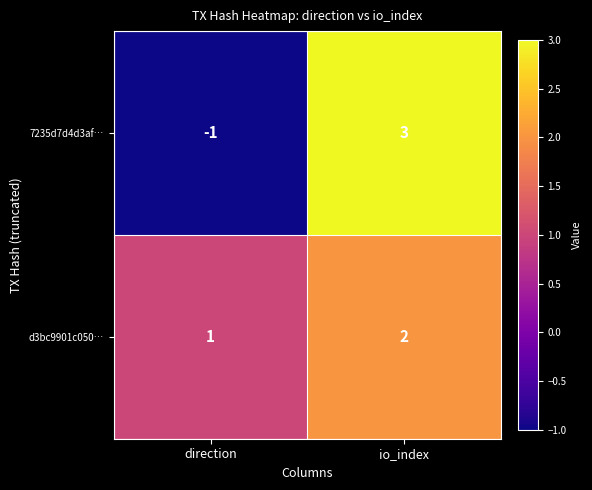

What is the difference between the maximum and minimum values in the 7235d7d4d3af… series?

4